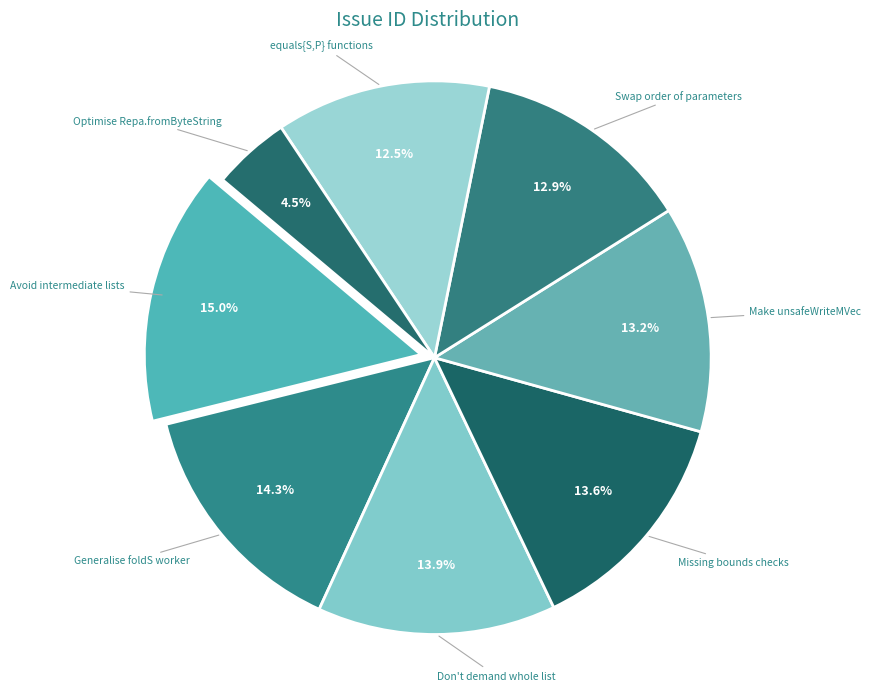

How many segments does this pie chart have?

8